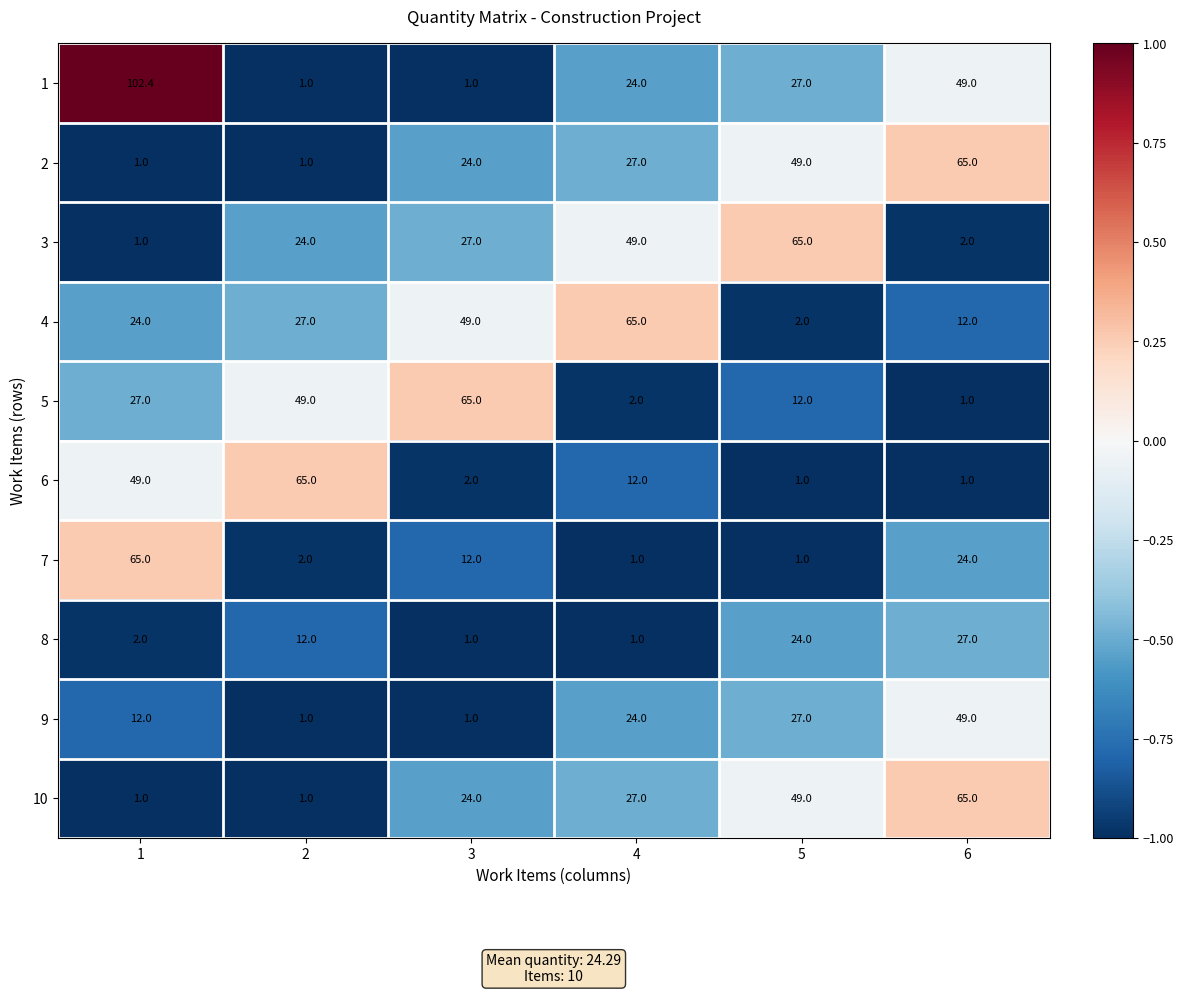

What is the spread (max minus min) of values at 1?

101.4